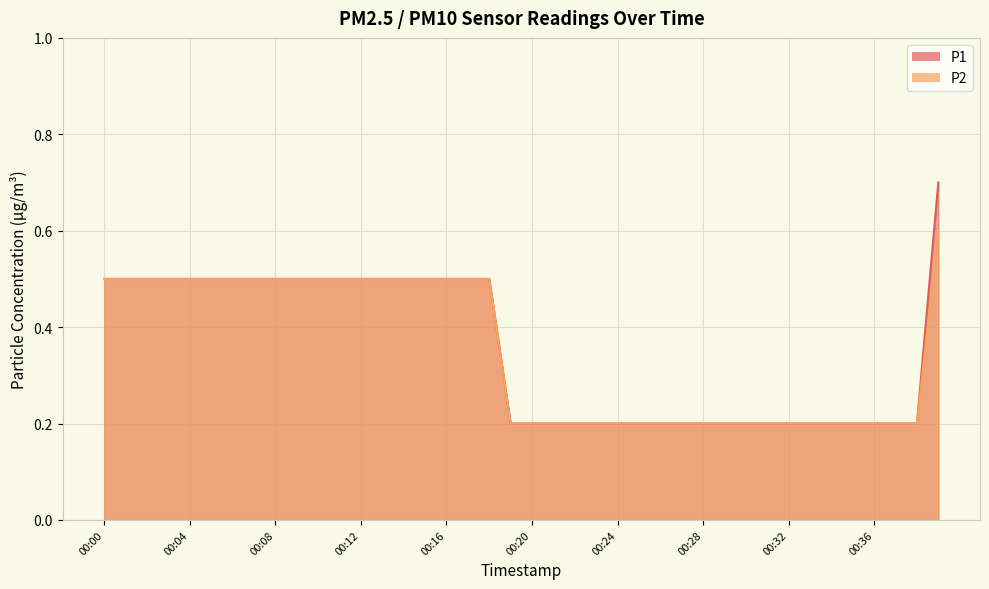

Rank the categories by P2 value from highest to lowest.

00:39, 00:00, 00:01, 00:02, 00:03, 00:04, 00:05, 00:06, 00:07, 00:08, 00:09, 00:10, 00:11, 00:12, 00:13, 00:14, 00:15, 00:16, 00:17, 00:18, 00:19, 00:20, 00:21, 00:22, 00:23, 00:24, 00:25, 00:26, 00:27, 00:28, 00:29, 00:30, 00:31, 00:32, 00:33, 00:34, 00:35, 00:36, 00:37, 00:38